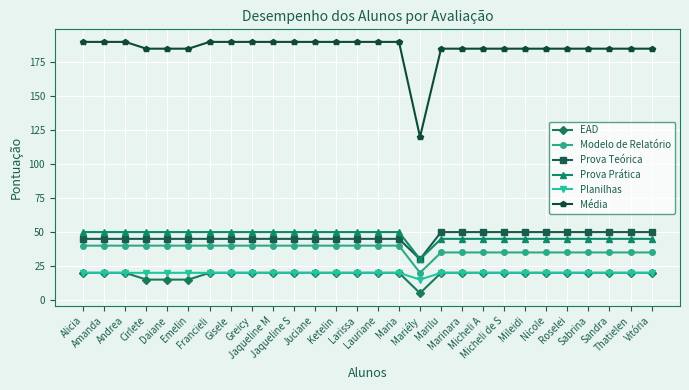

What is the maximum value shown in the chart?

190